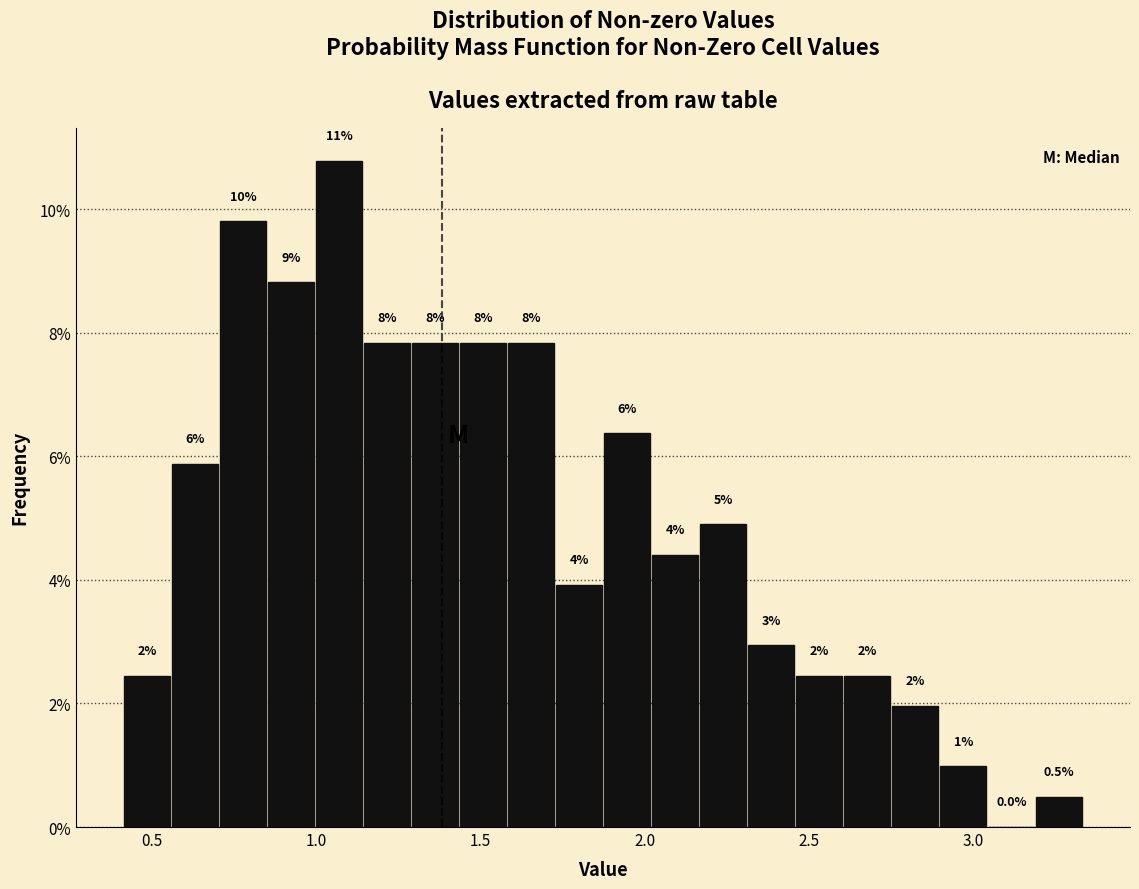

Around what value on the x-axis is the tallest bar? Give the approximate position of its centre, as read against the axis.

1.05